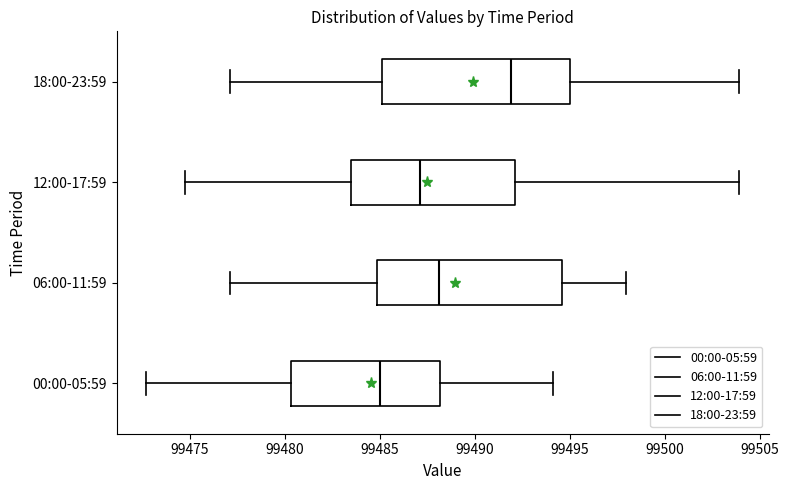

Which box's median line is the furthest to the right?

18:00-23:59